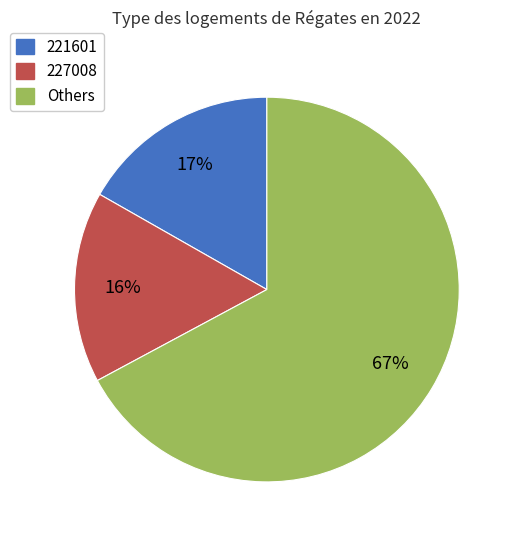

Does any single category account for the majority?

Yes